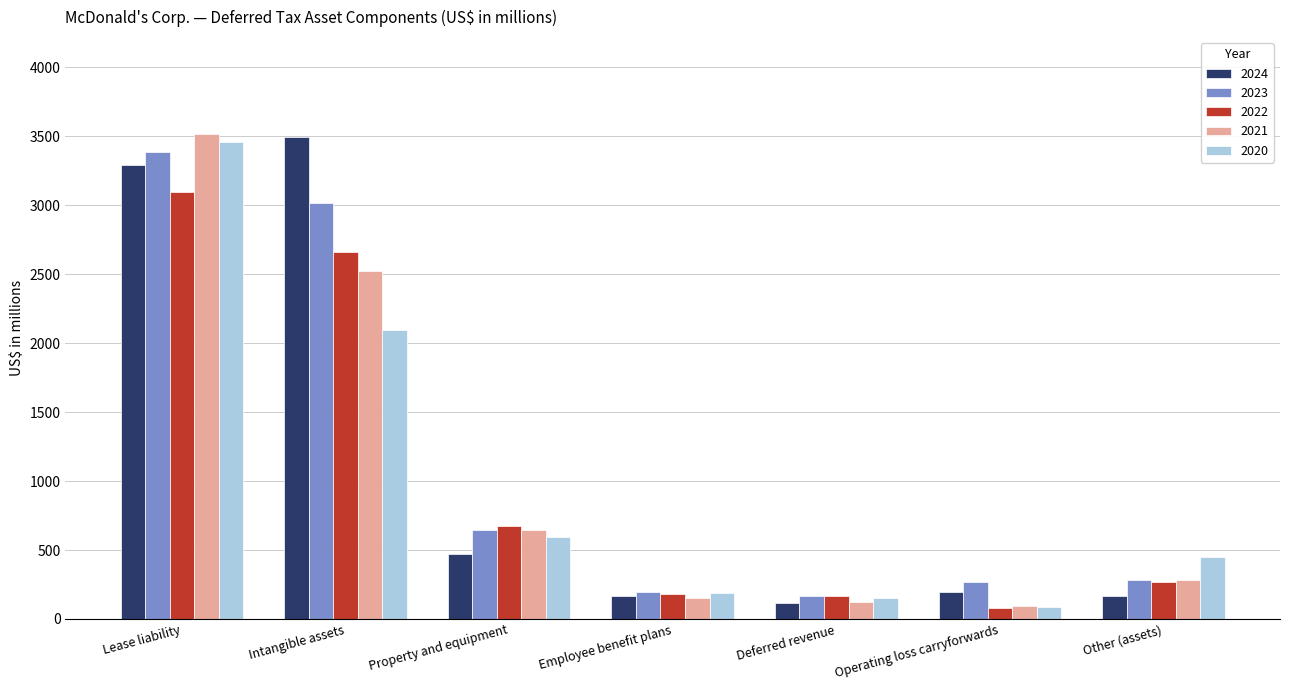

At which category is the sum across all series the highest?

Lease liability